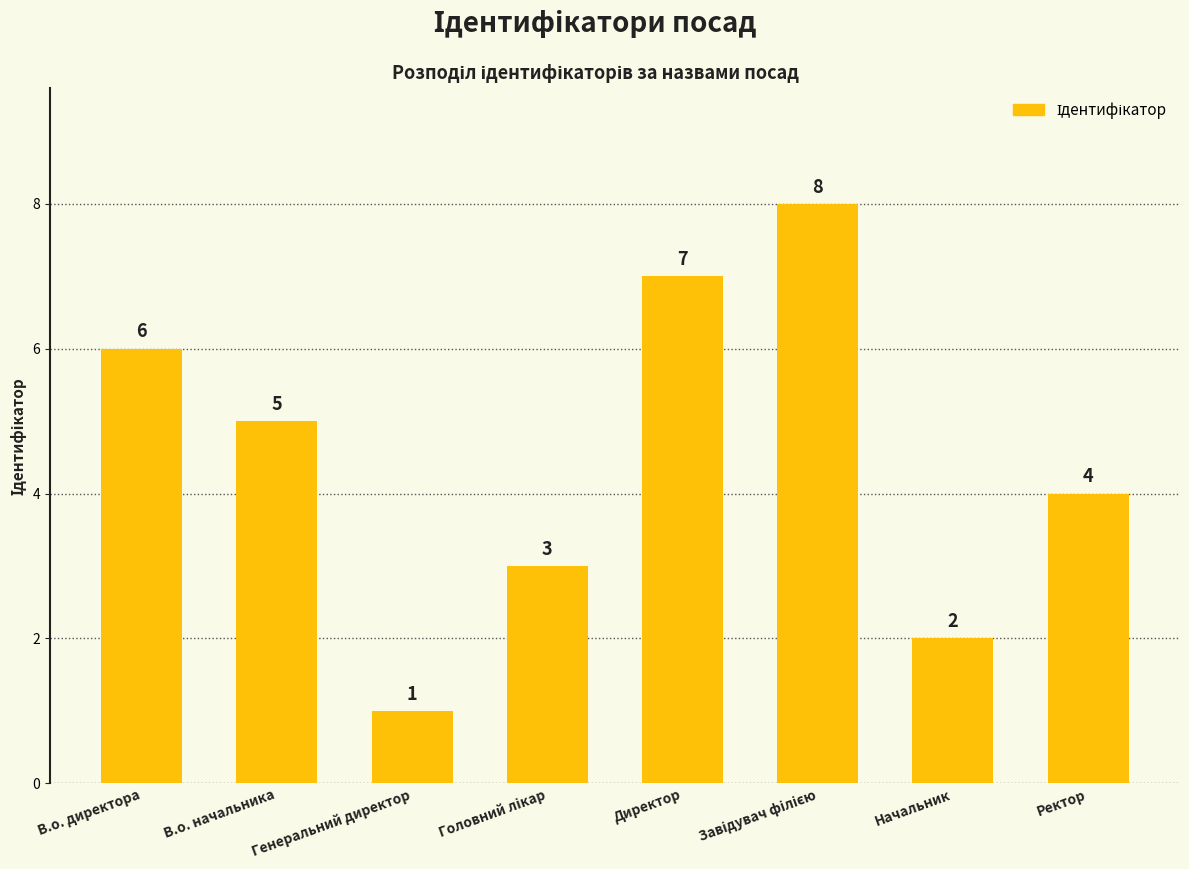

What is the sum of all values?

36